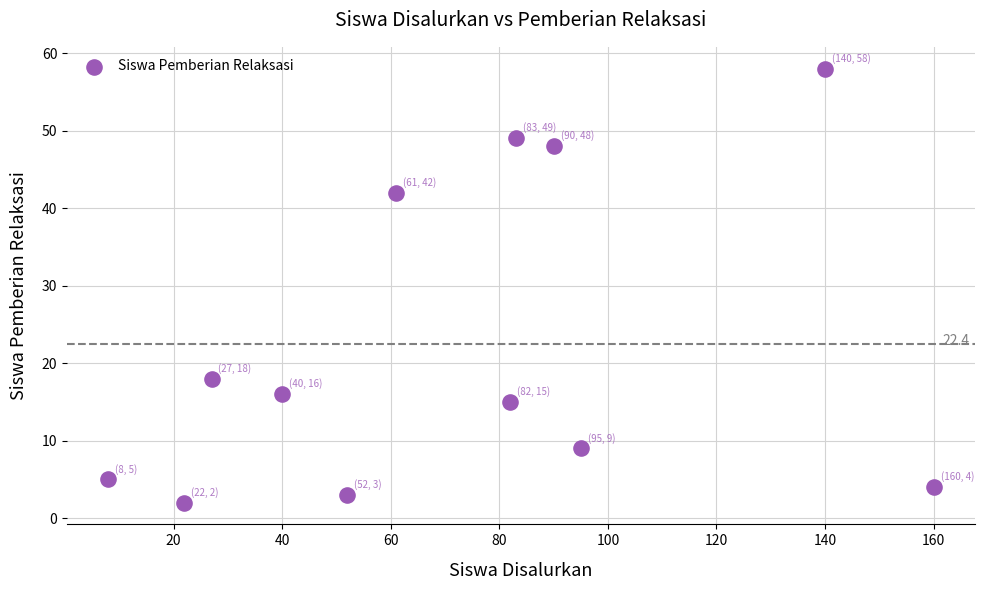

What is the range of X values (max minus min)?

152